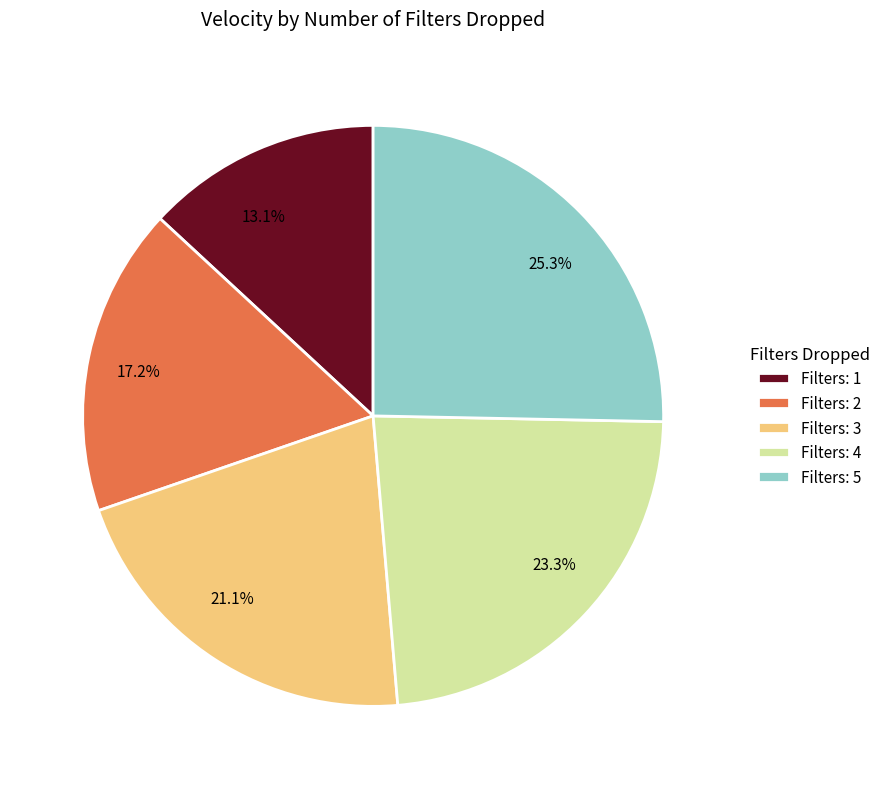

Is there any slice that represents more than half of the pie?

No